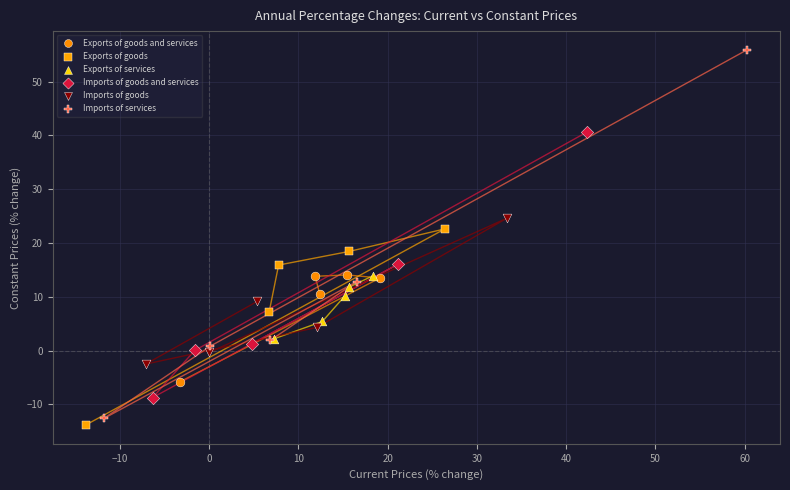

Which series has the largest Y range (max minus min)?

Imports of services